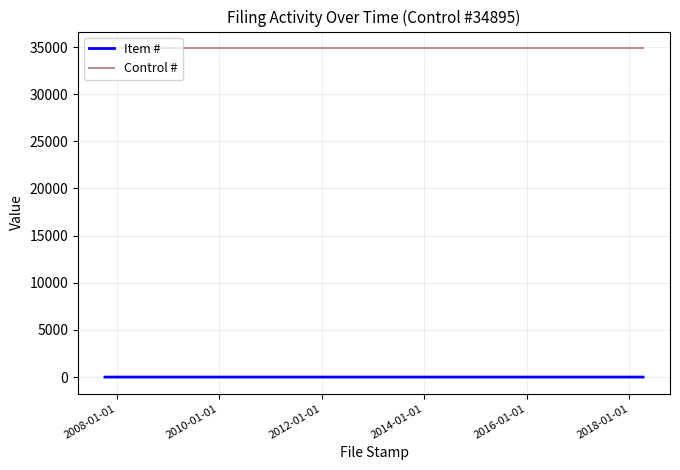

True or false: Control # and Item # cross at least once.

False